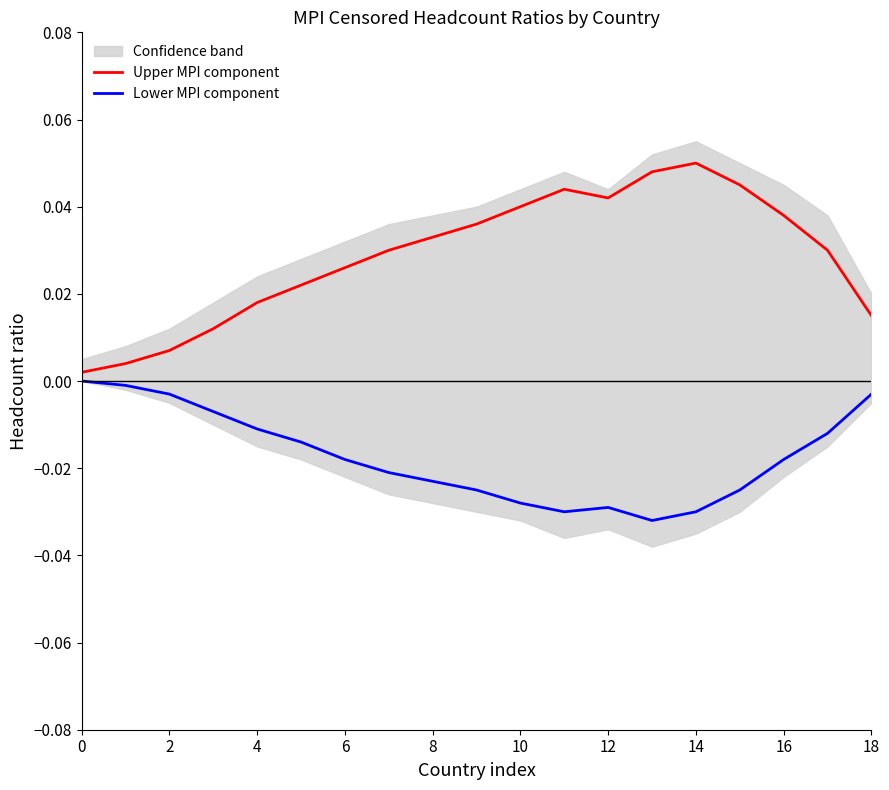

How many lines are shown in the chart?

2